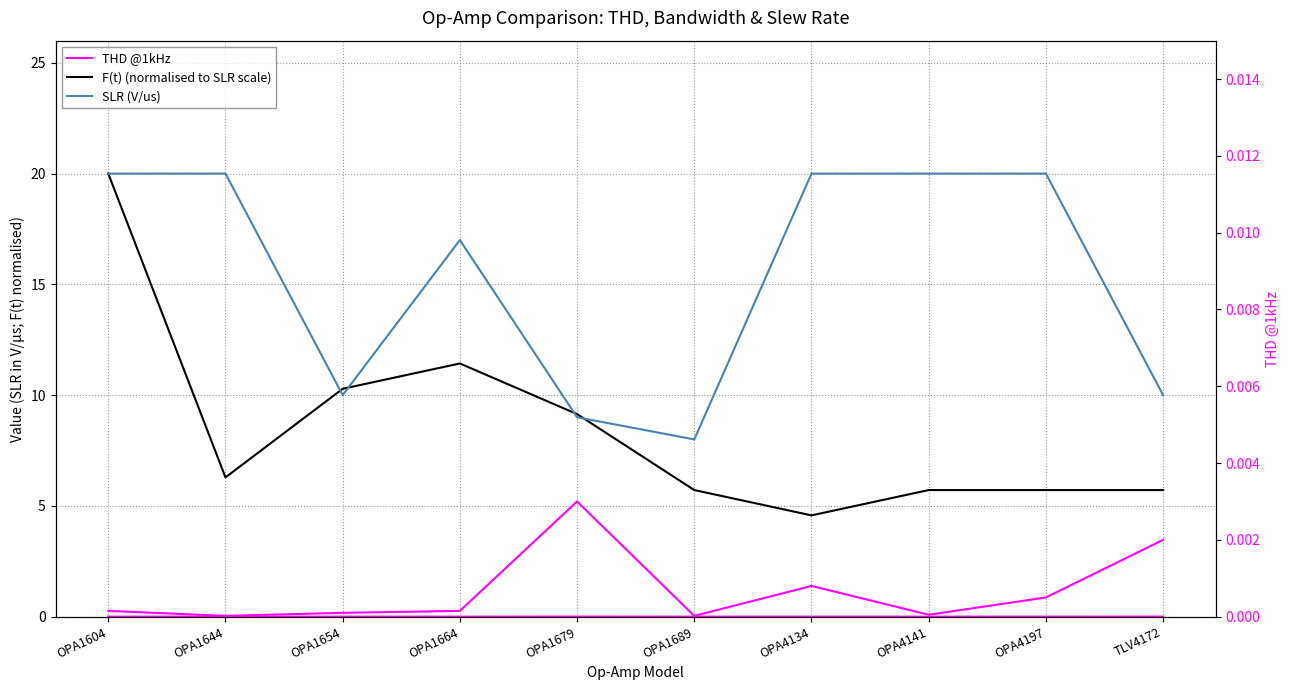

The value of THD @1kHz at OPA1689 is 0.0. True or false?

True